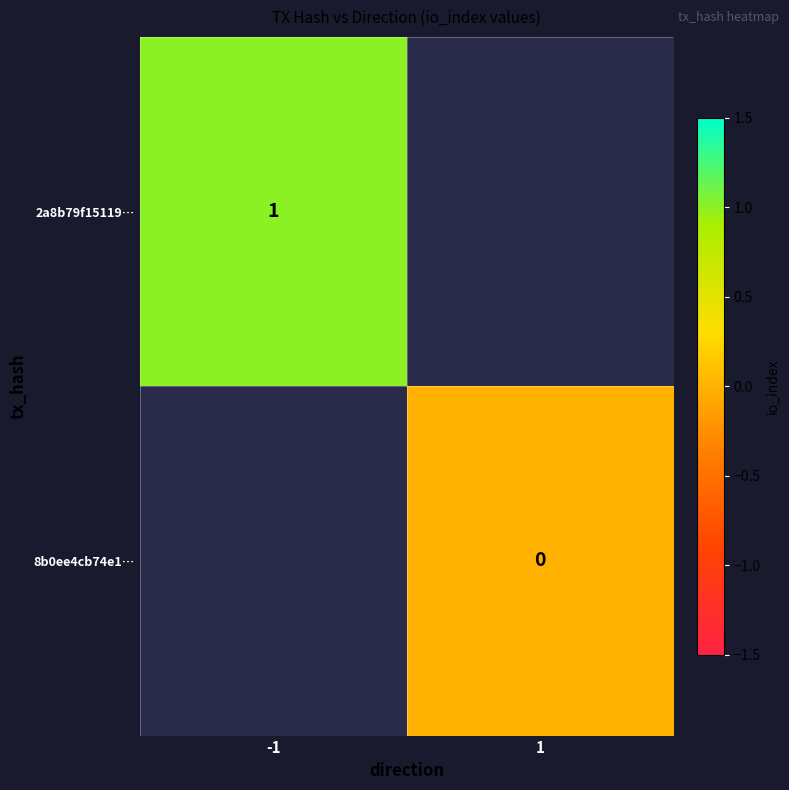

The value of 2a8b79f15119… at -1 is 1. True or false?

True